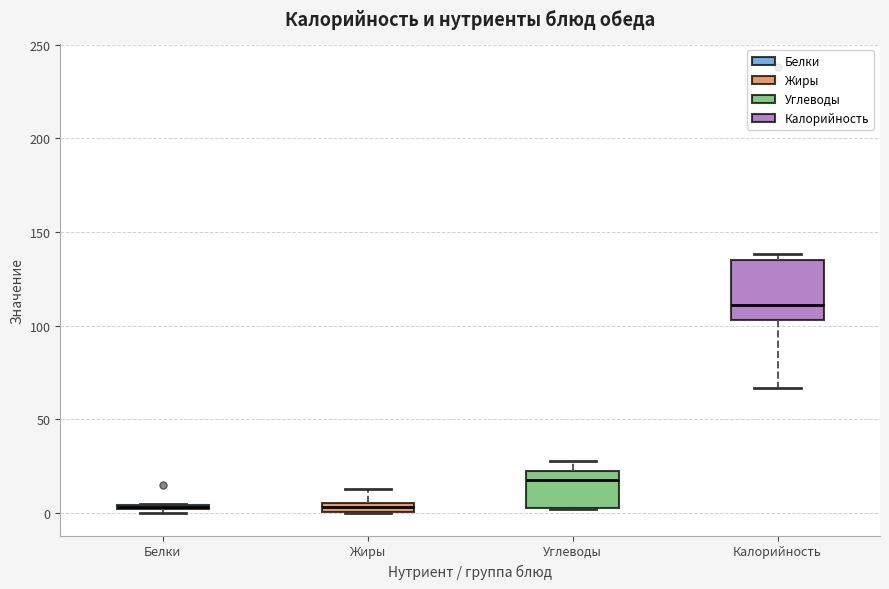

Which box is the tallest, from its lower edge to its upper edge?

Калорийность